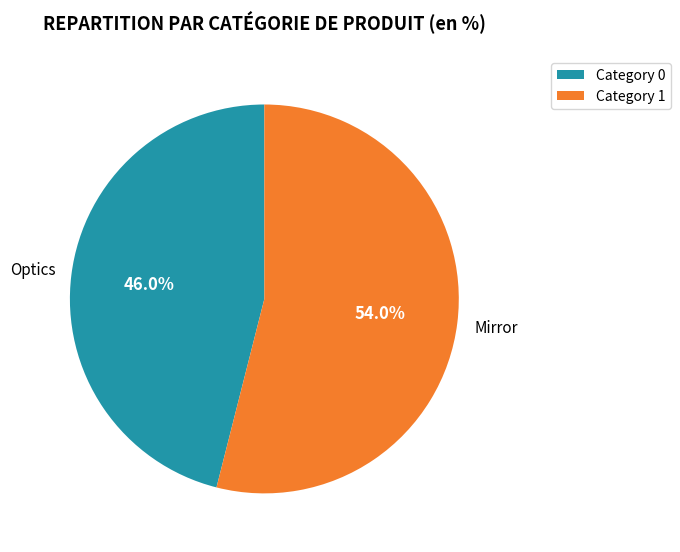

Between Category 1 and Category 0, which is larger?

Category 1